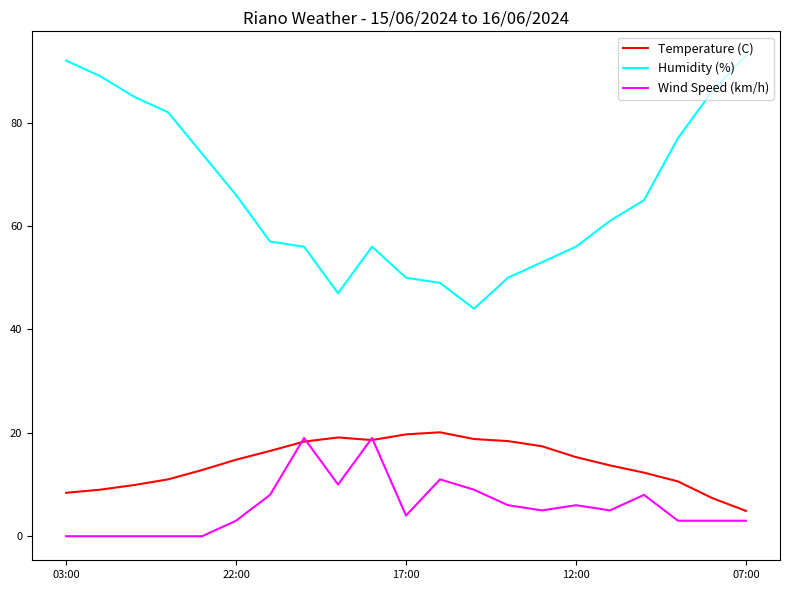

Which series has the widest spread of values?

Humidity (%)